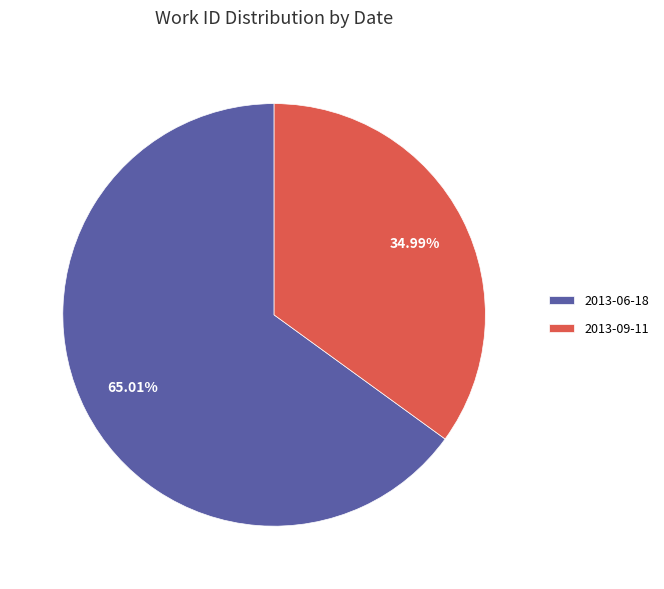

What percentage do 2013-09-11 and 2013-06-18 together represent?

100.0%